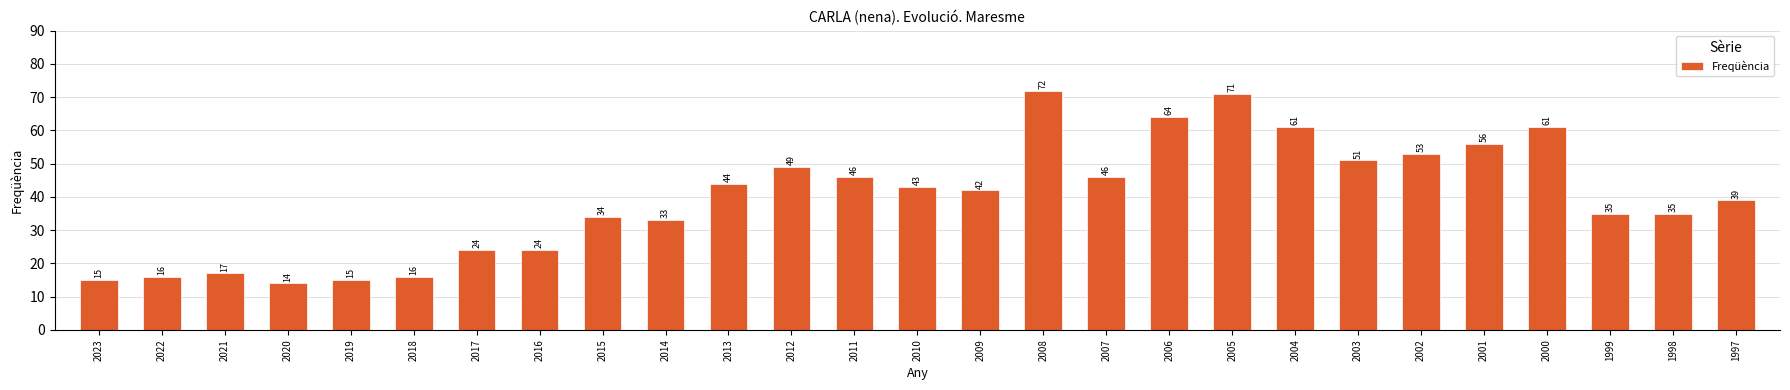

What is the value of the 27th bar from the left?

39